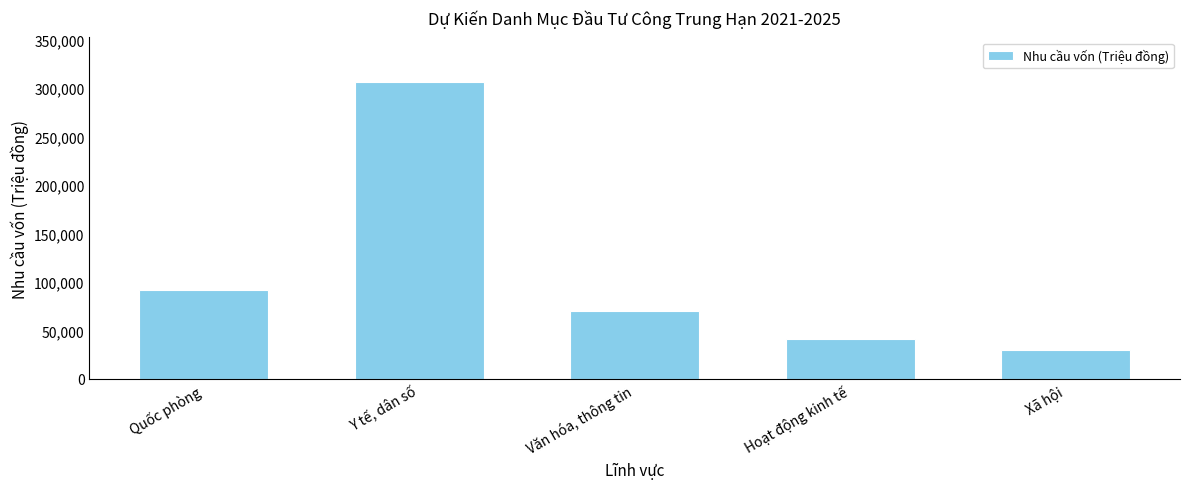

What is the label of the 5th bar from the right?

Quốc phòng